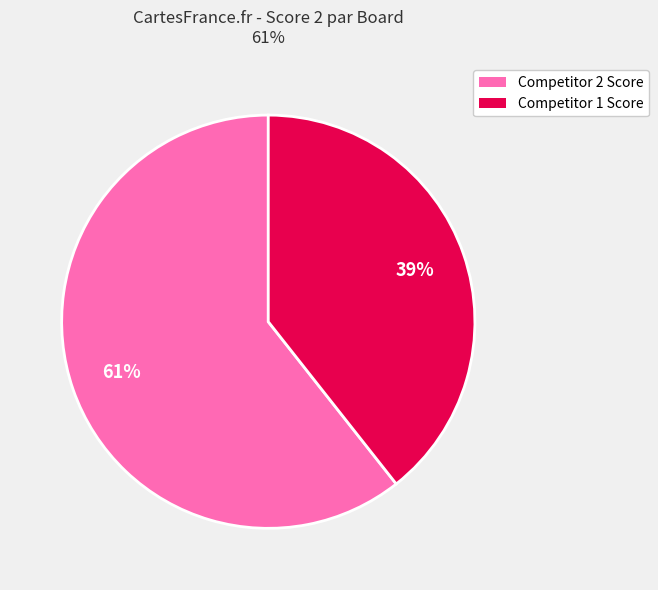

Is there any slice that represents more than half of the pie?

Yes